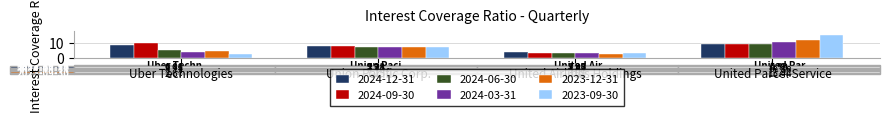

What is the total value across all series at Uber Technologies?

35.5